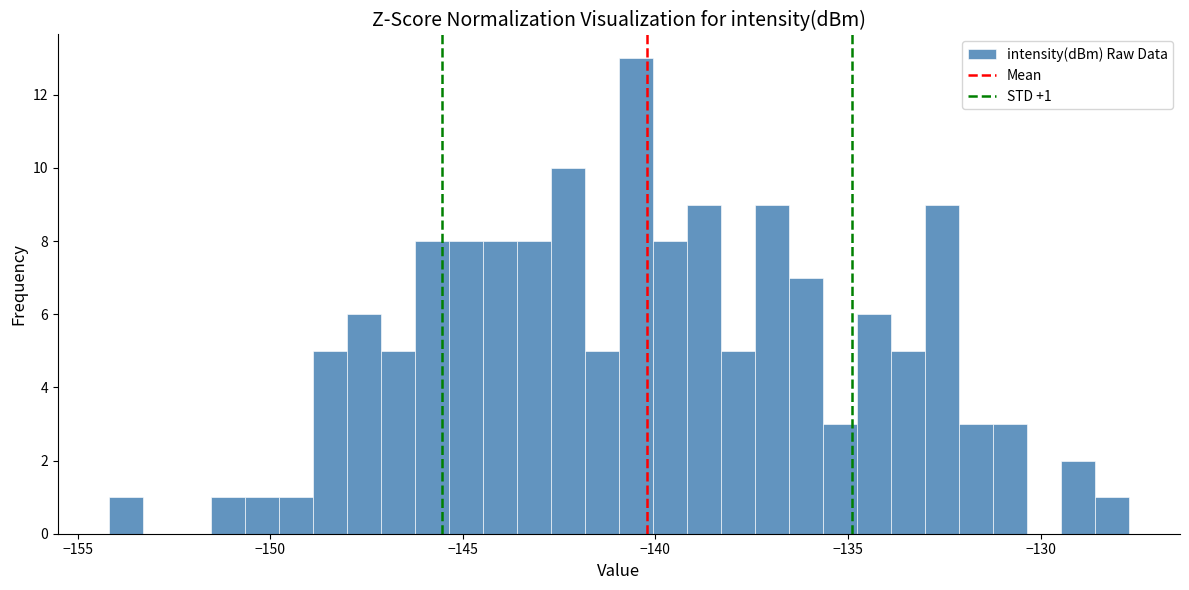

Around what value on the x-axis is the tallest bar? Give the approximate position of its centre, as read against the axis.

-140.5